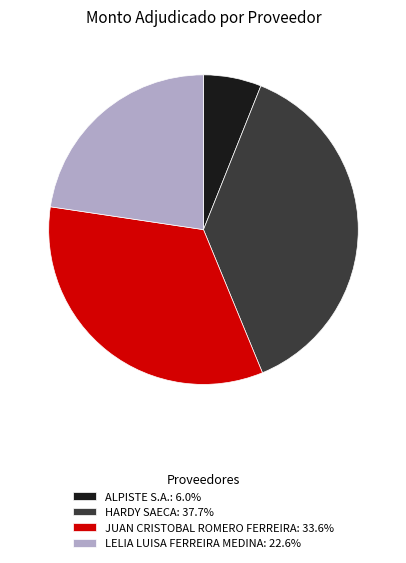

How many slices are in this pie chart?

4